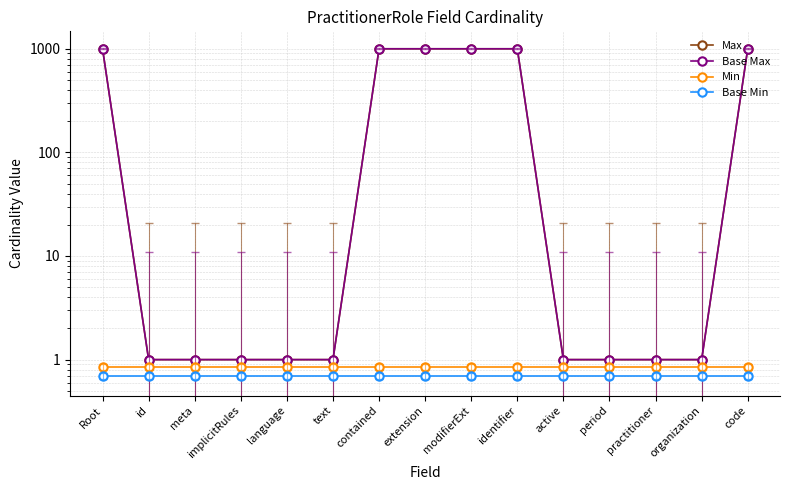

How many distinct data groups are displayed?

4